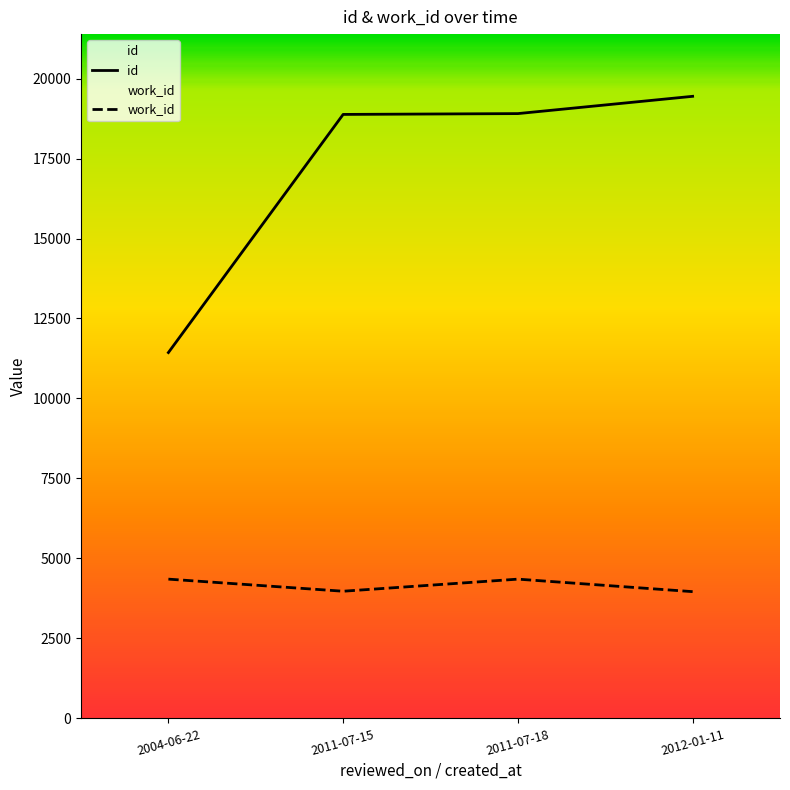

The value of id at 2011-07-15 is 8259. True or false?

False